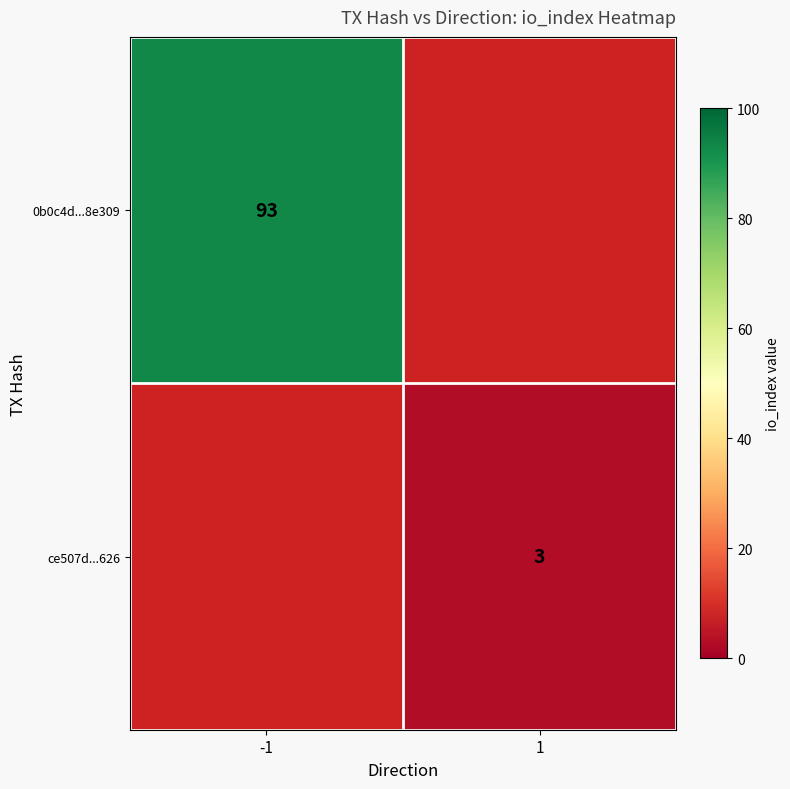

The value of ce507d...626 at 1 is 3. True or false?

True